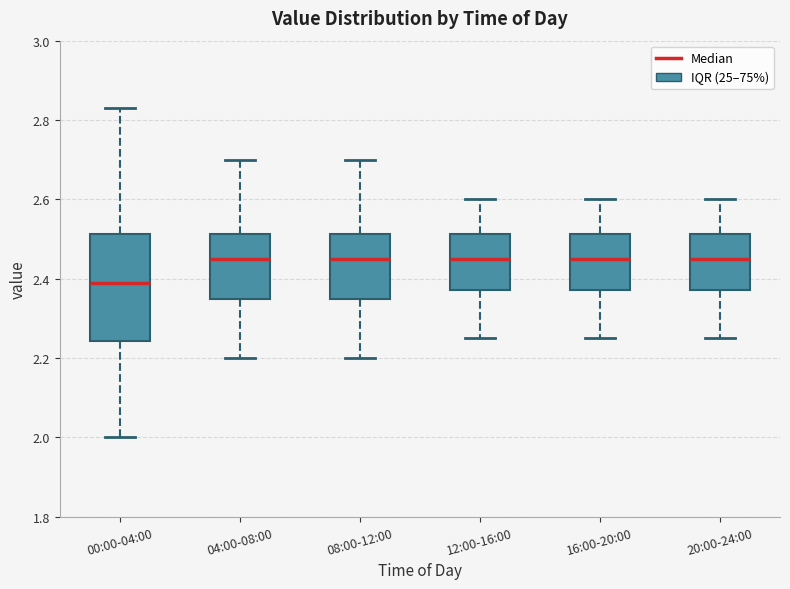

Where is the lower edge of the box for 04:00-08:00 on the y-axis? The values are not printed on the chart, so give them approximately, as read against the axis.

2.36